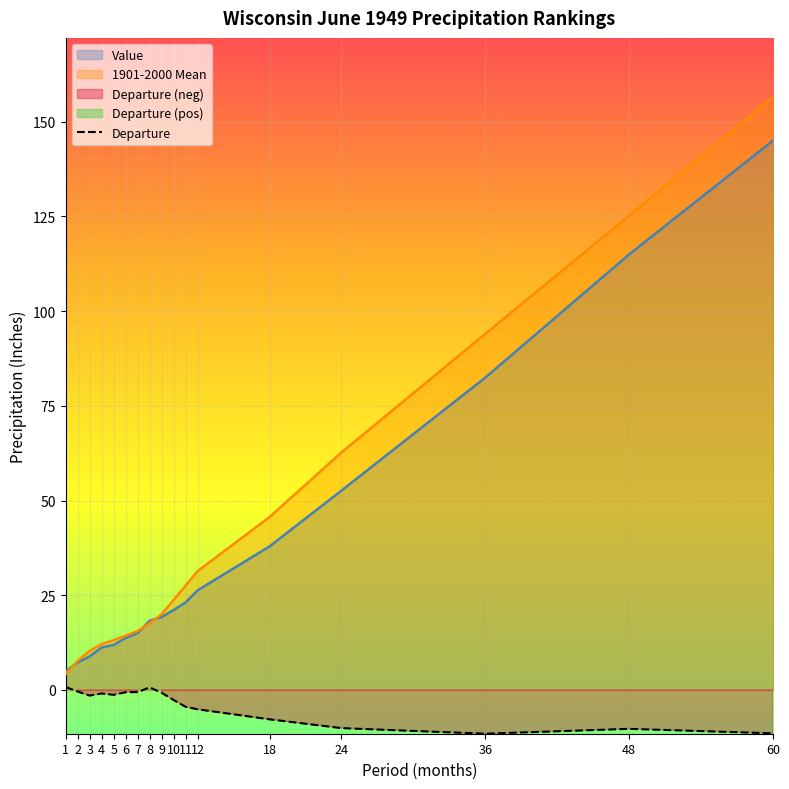

How many negative values are there?

15